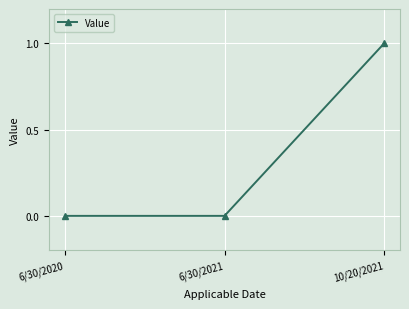

What is the sum of all values?

1